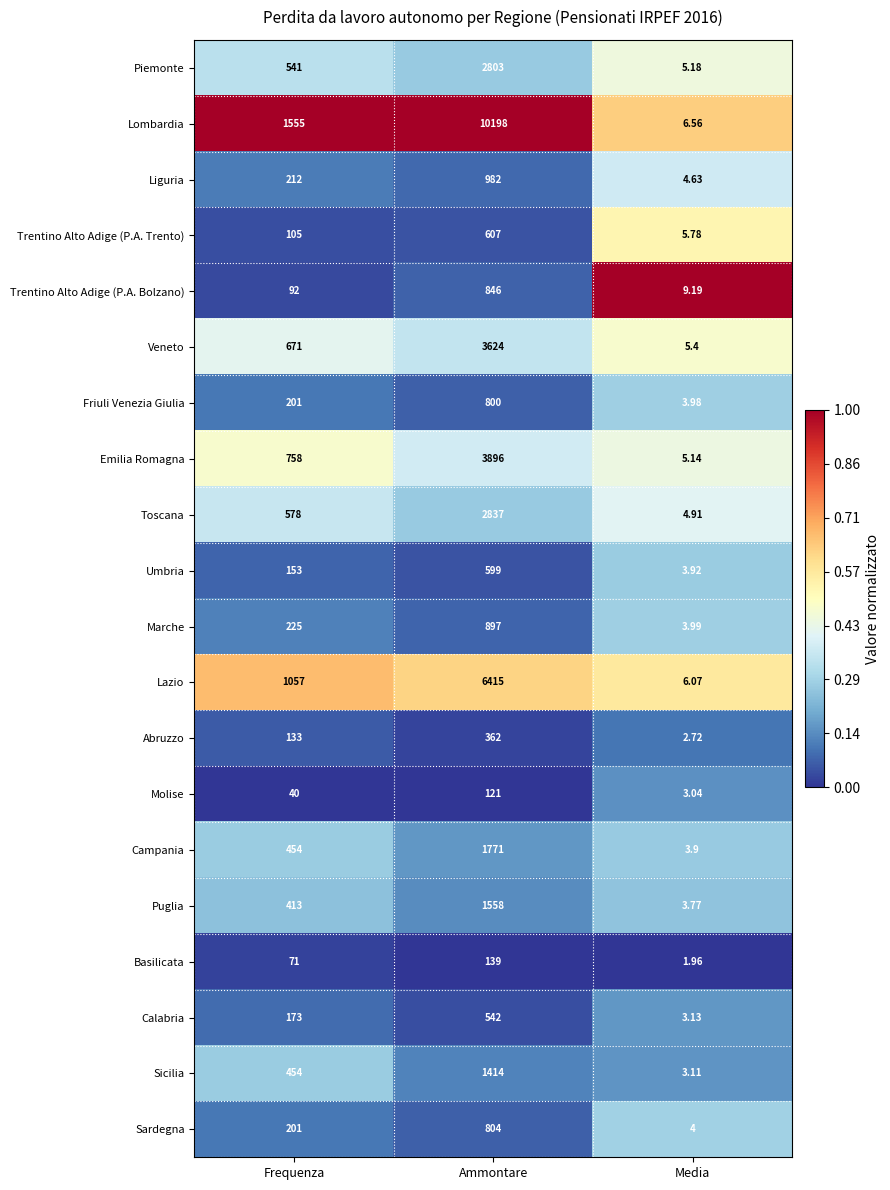

Between Frequenza and Ammontare, which series saw the biggest shift?

Lombardia